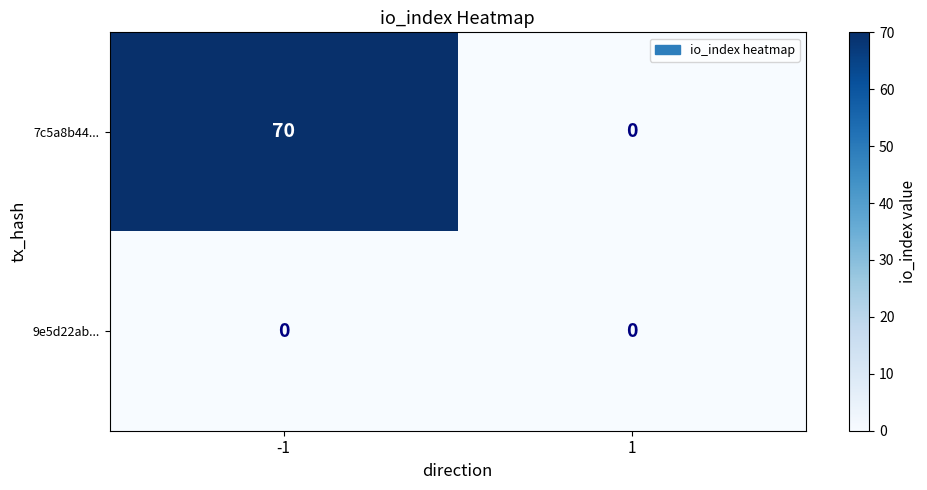

List the series in order of their peak value, lowest first.

9e5d22ab..., 7c5a8b44...